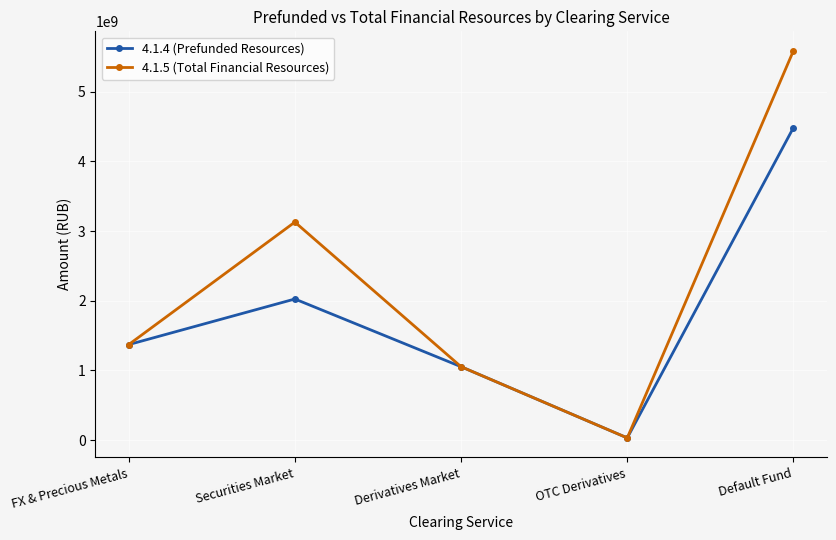

Rank the series by their maximum value, from highest to lowest.

4.1.5 (Total Financial Resources), 4.1.4 (Prefunded Resources)